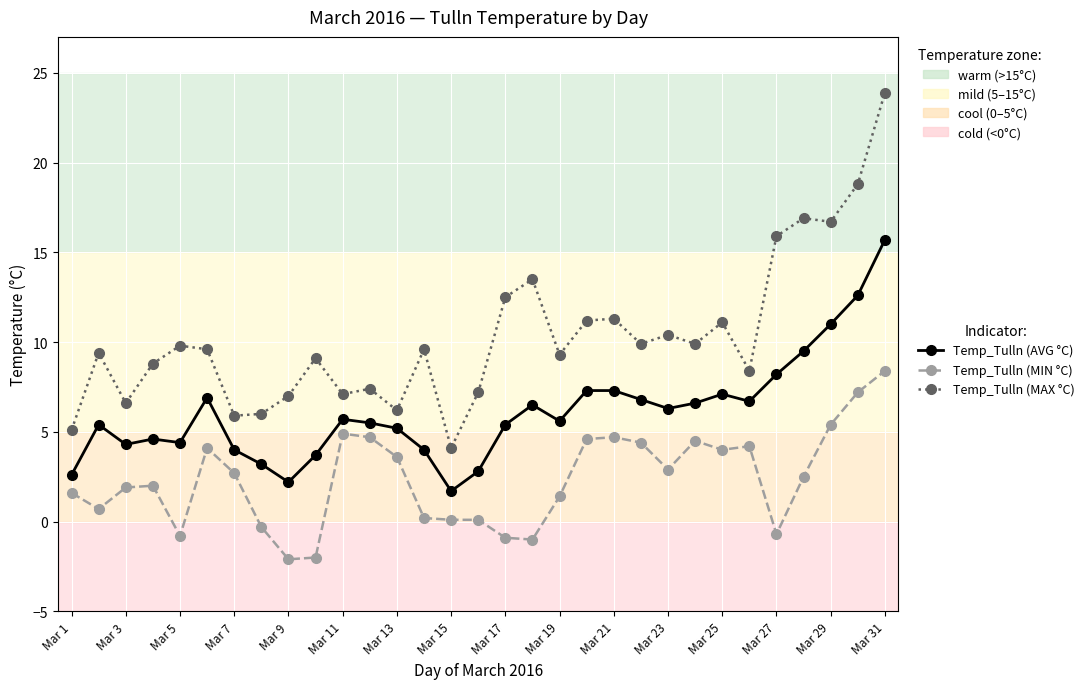

Which series has the largest total across all categories?

Temp_Tulln (MAX °C)